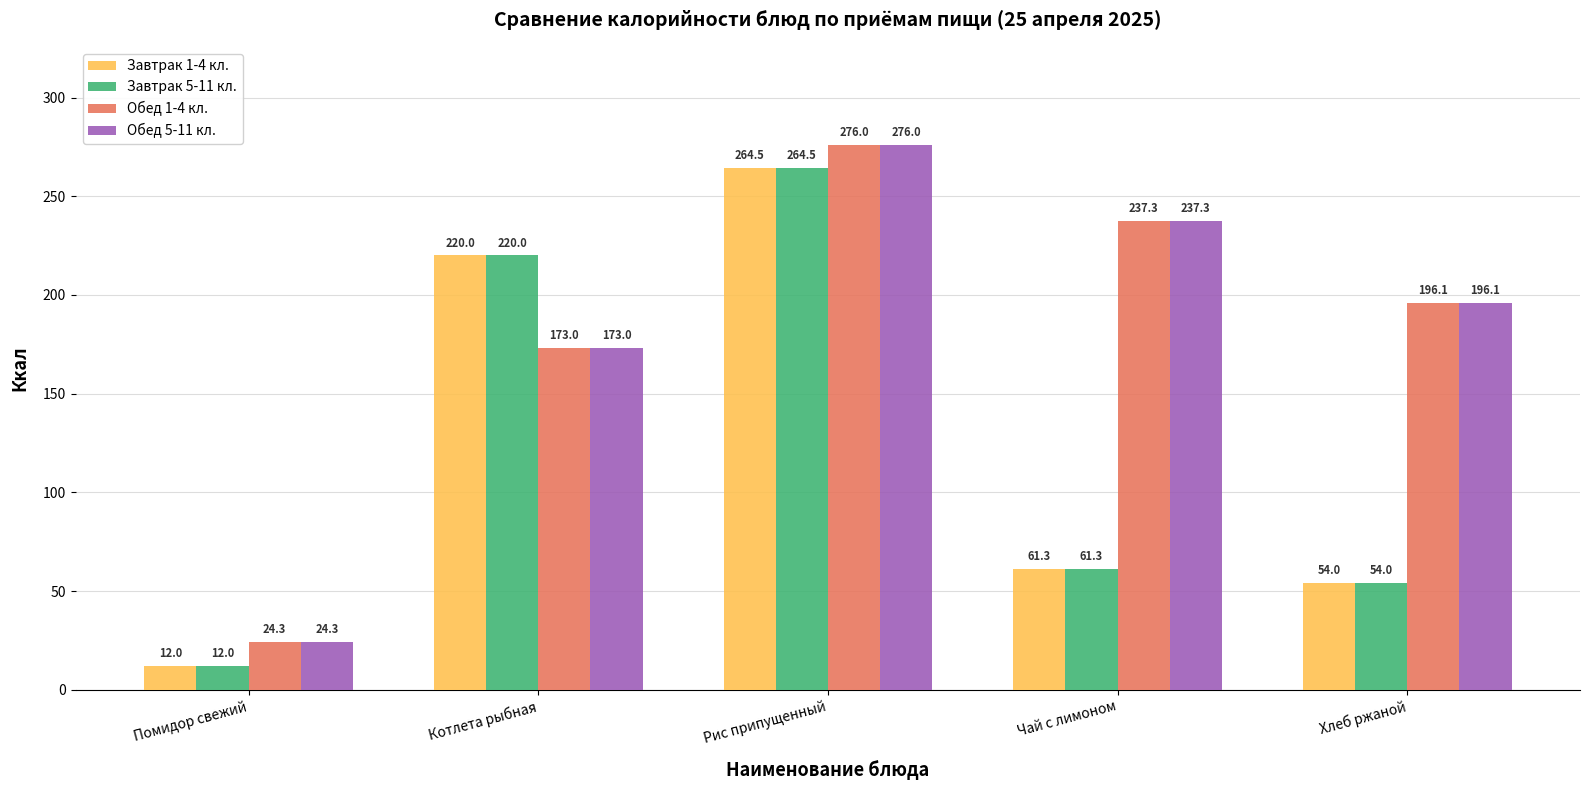

Rank the categories by Завтрак 5-11 кл. value from highest to lowest.

Рис припущенный, Котлета рыбная, Чай с лимоном, Хлеб ржаной, Помидор свежий